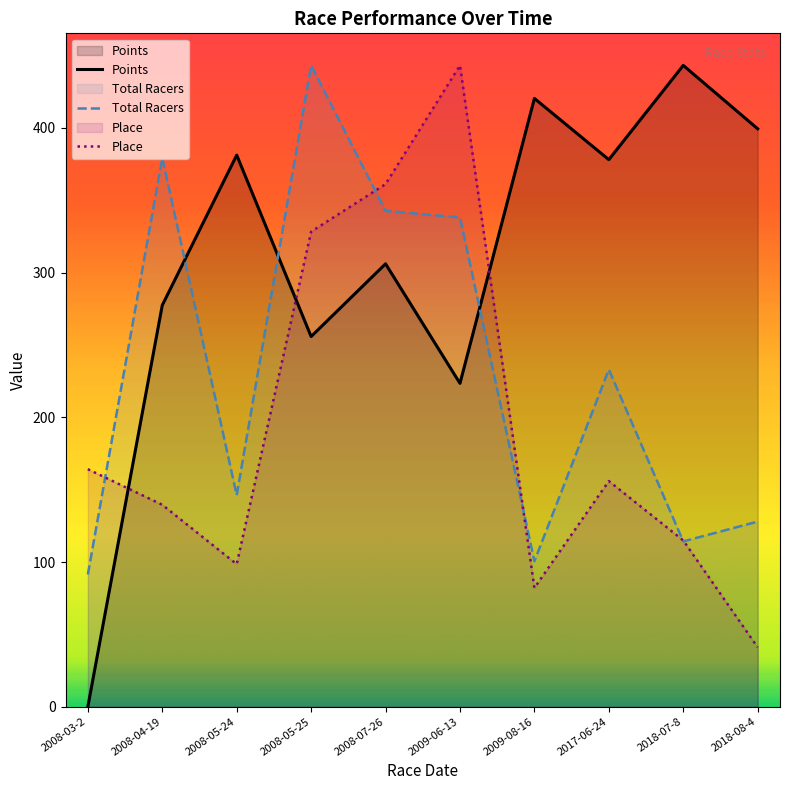

What is the sum of the Place values at 2017-06-24 and 2018-07-8?

270.9